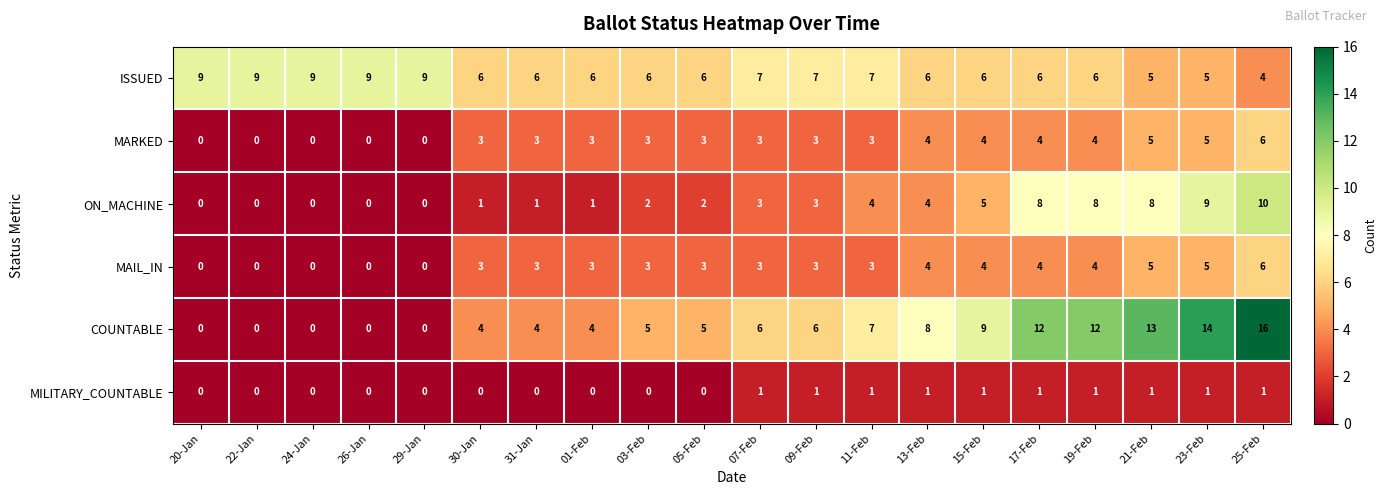

How many data points does each series have?

20